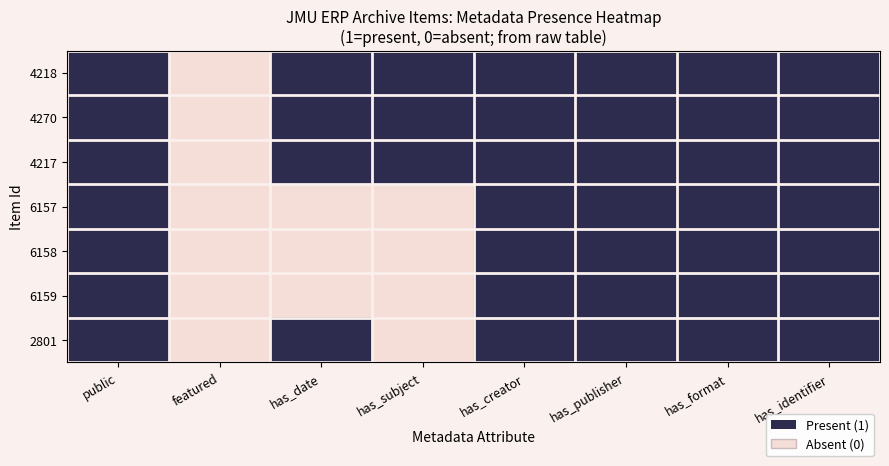

Count the number of categories in the chart.

8